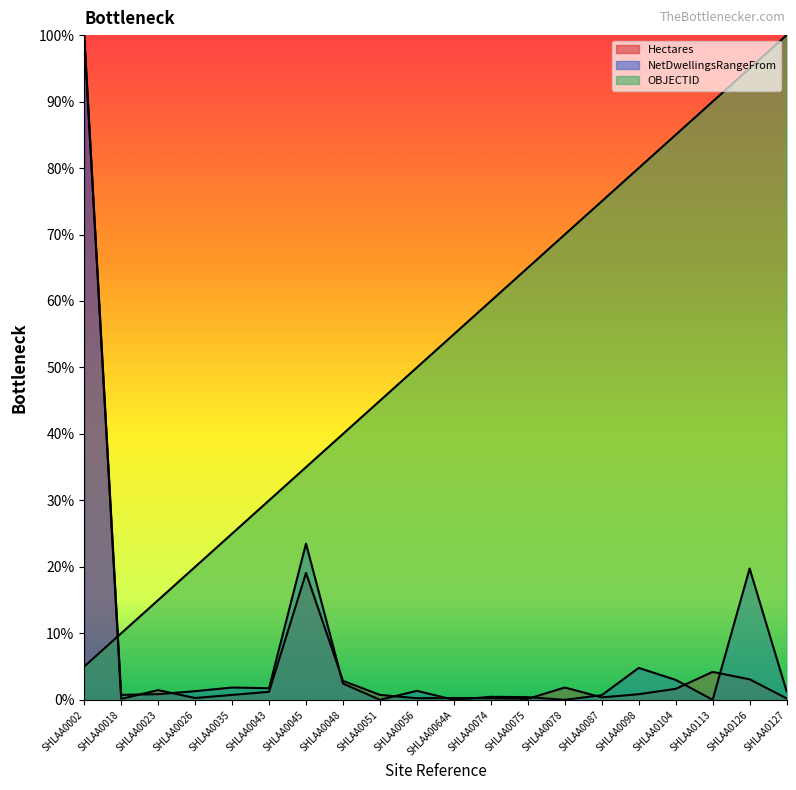

True or false: OBJECTID has more than 0 interior local peaks.

False